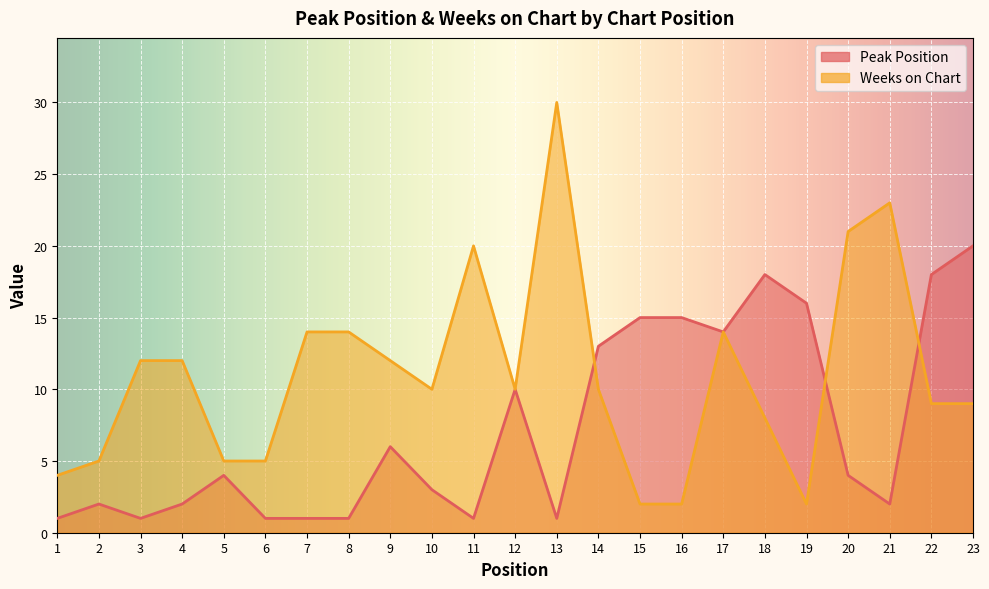

Reading right to left, extract all data points from this chart.

Peak Position: 23=20	22=18	21=2	20=4	19=16	18=18	17=14	16=15	15=15	14=13	13=1	12=10	11=1	10=3	9=6	8=1	7=1	6=1	5=4	4=2	3=1	2=2	1=1
Weeks on Chart: 23=9	22=9	21=23	20=21	19=2	18=8	17=14	16=2	15=2	14=10	13=30	12=10	11=20	10=10	9=12	8=14	7=14	6=5	5=5	4=12	3=12	2=5	1=4